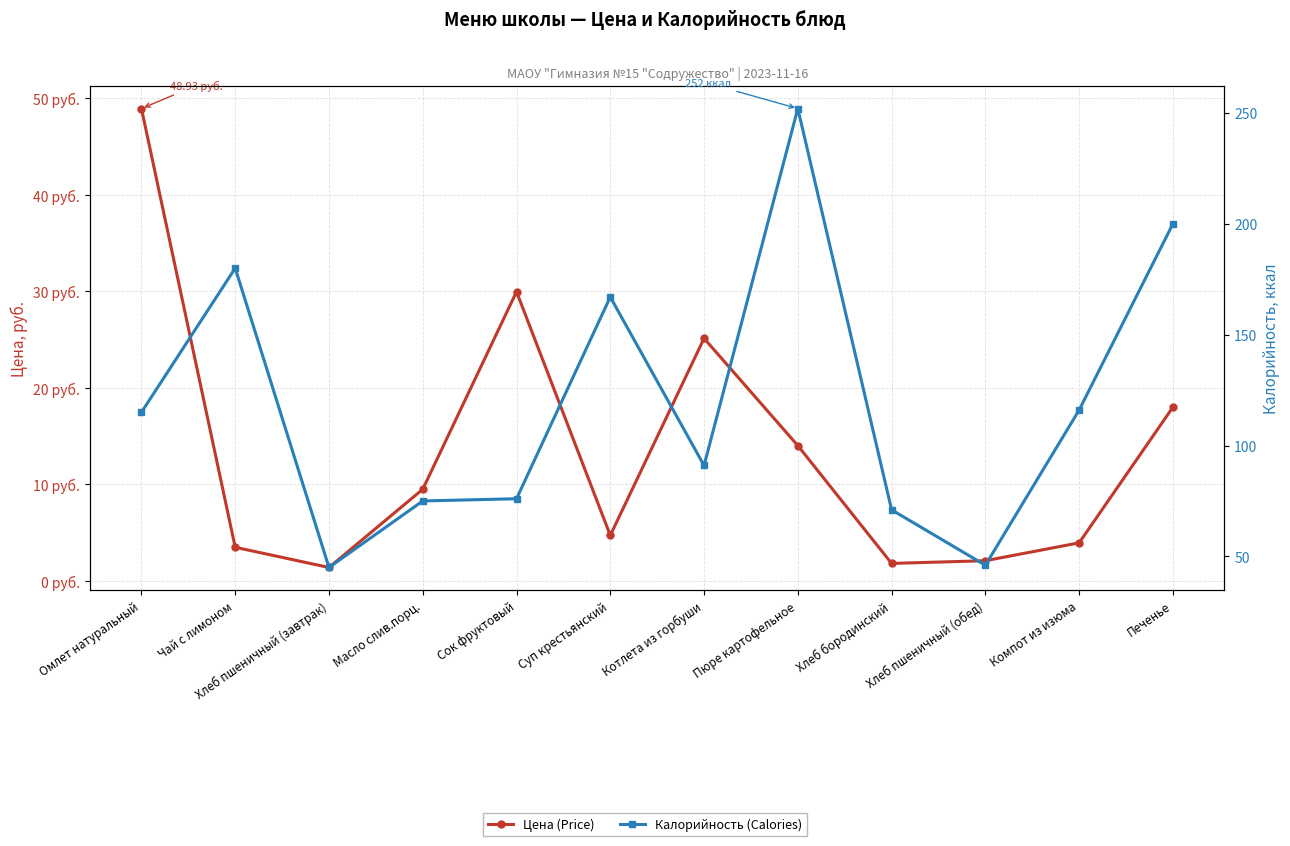

Reading right to left, list all the values displayed in this chart.

Цена (Price): Печенье=18.0	Компот из изюма=4.0	Хлеб пшеничный (обед)=2.1	Хлеб бородинский=1.8	Пюре картофельное=14.0	Котлета из горбуши=25.1	Суп крестьянский=4.7	Сок фруктовый=30.0	Масло слив.порц.=9.5	Хлеб пшеничный (завтрак)=1.4	Чай с лимоном=3.5	Омлет натуральный=48.9
Калорийность (Calories): Печенье=200.0	Компот из изюма=116.0	Хлеб пшеничный (обед)=46.0	Хлеб бородинский=71.0	Пюре картофельное=252.0	Котлета из горбуши=91.0	Суп крестьянский=167.0	Сок фруктовый=76.0	Масло слив.порц.=75.0	Хлеб пшеничный (завтрак)=45.0	Чай с лимоном=180.0	Омлет натуральный=115.0